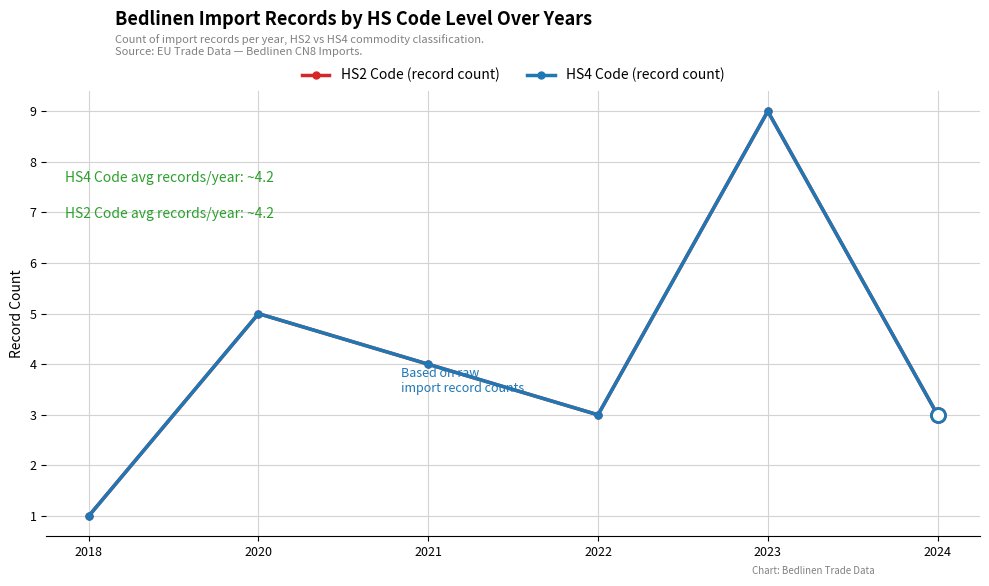

Where is the first local minimum for HS2 Code (record count)?

2022